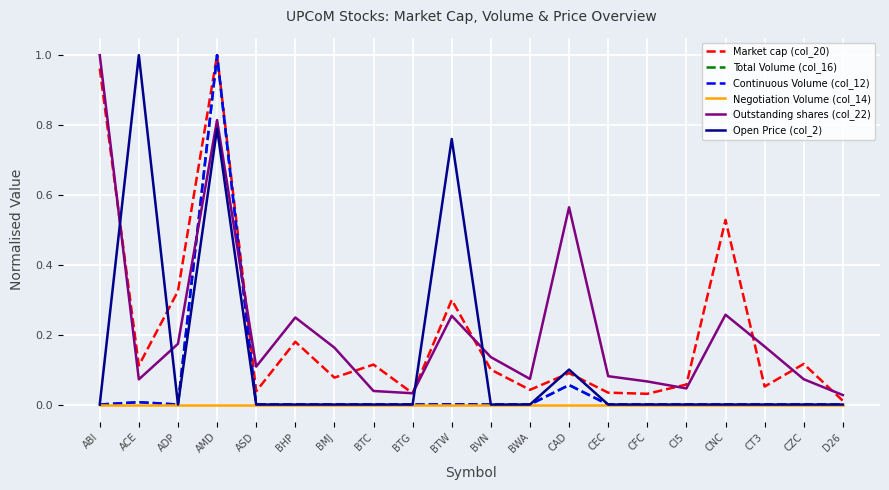

Does the chart have visible grid lines?

Yes